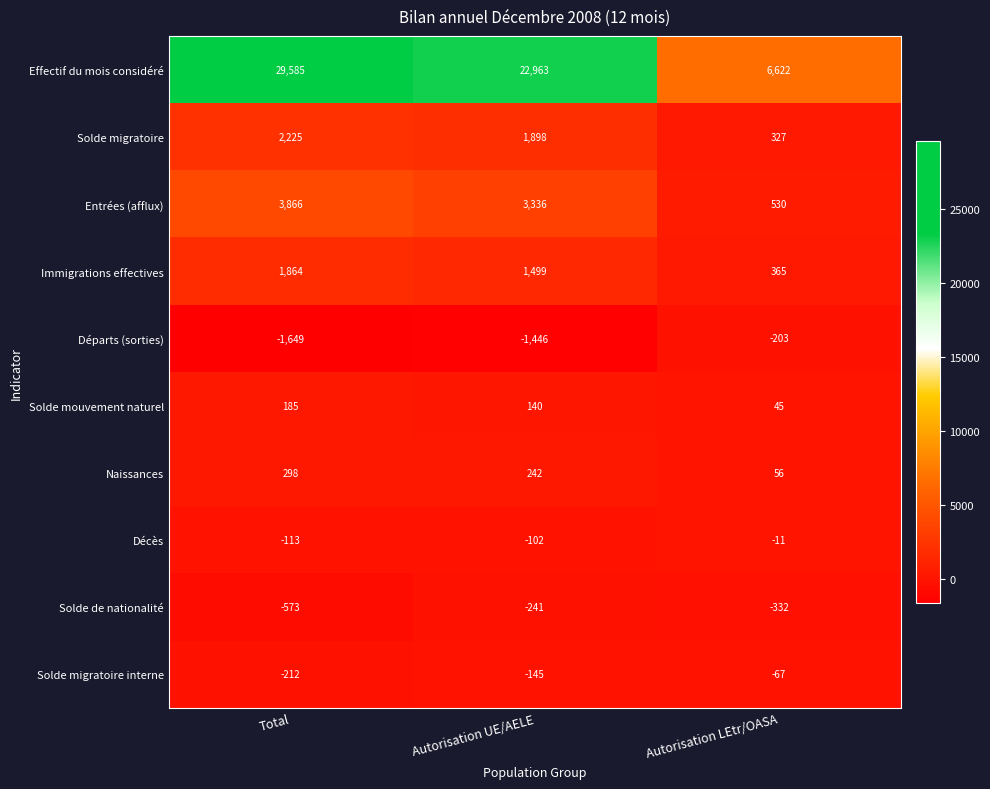

At which category is the sum across all series the highest?

Total